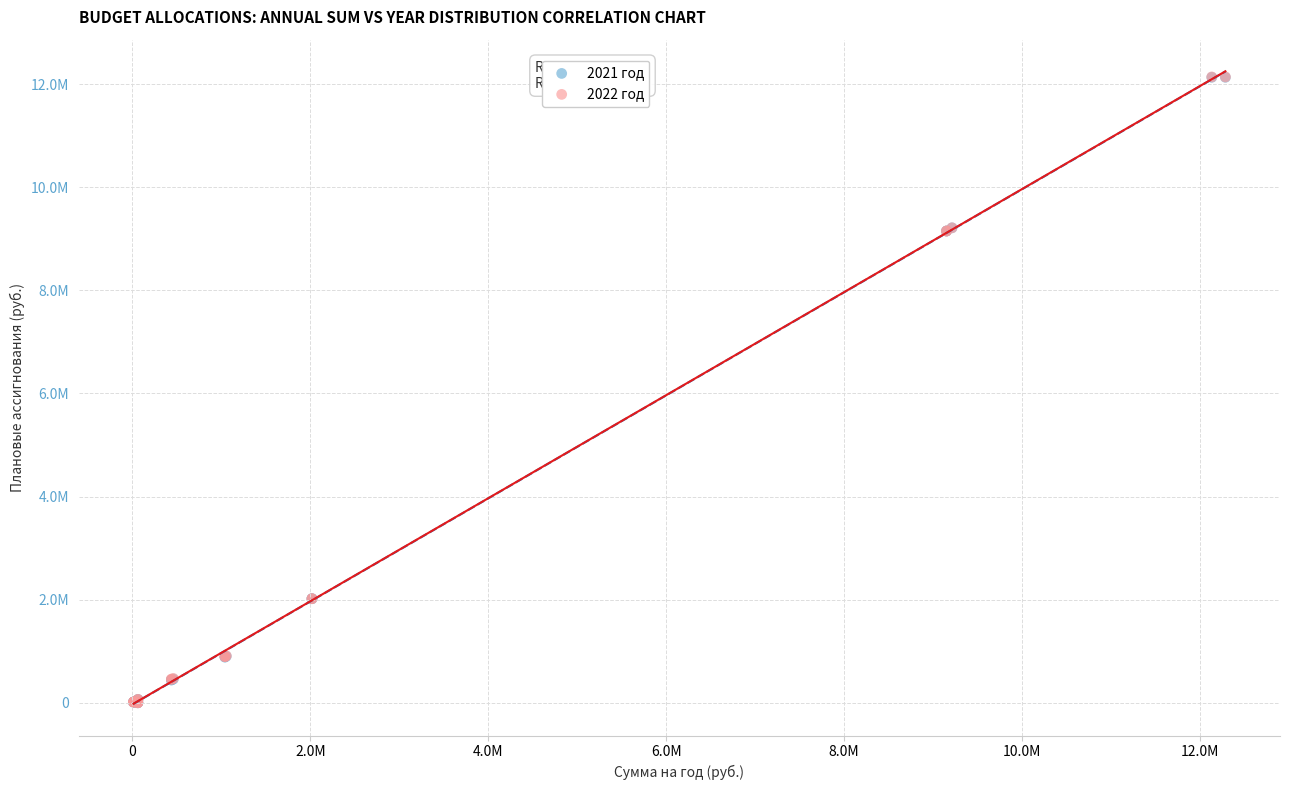

What are all the series names shown in the legend?

2021 год, 2022 год